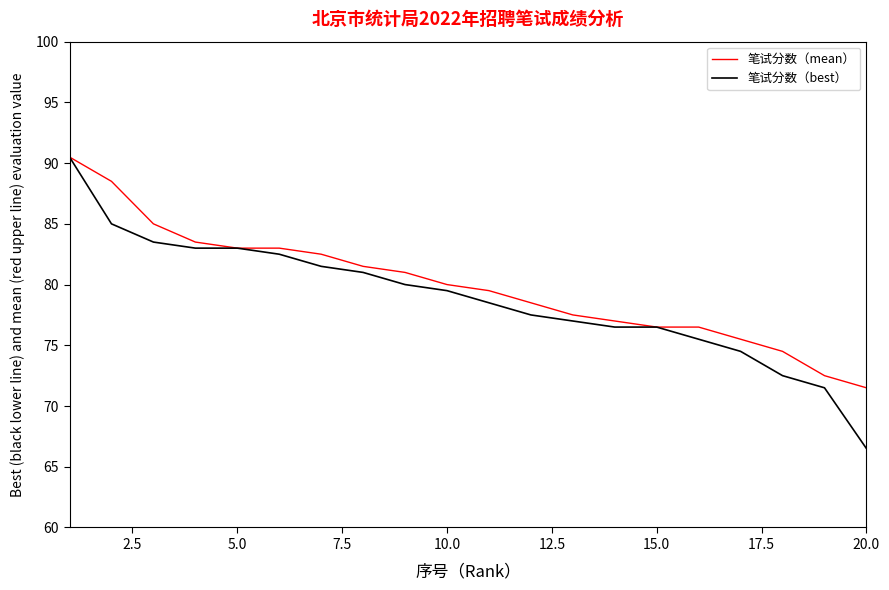

Which series has the largest total across all categories?

笔试分数（mean）